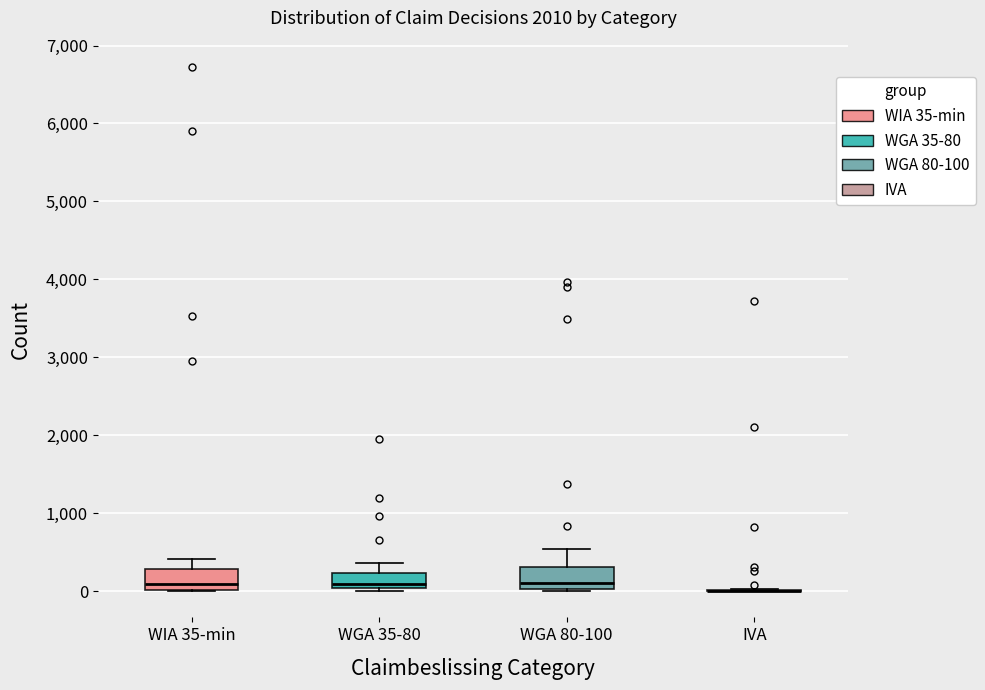

Where is the lower edge of the box for WGA 80-100 on the y-axis? The values are not printed on the chart, so give them approximately, as read against the axis.

0